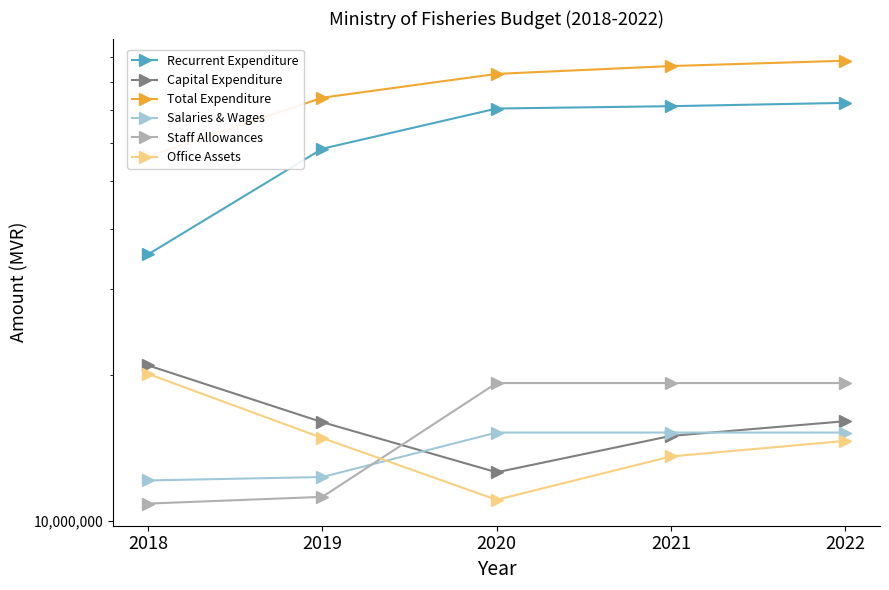

How many intersections are there between Salaries & Wages and Staff Allowances?

1